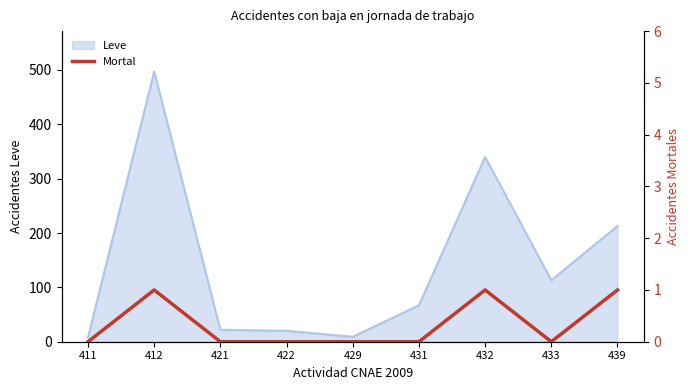

What is the difference between the second highest and minimum values?

1